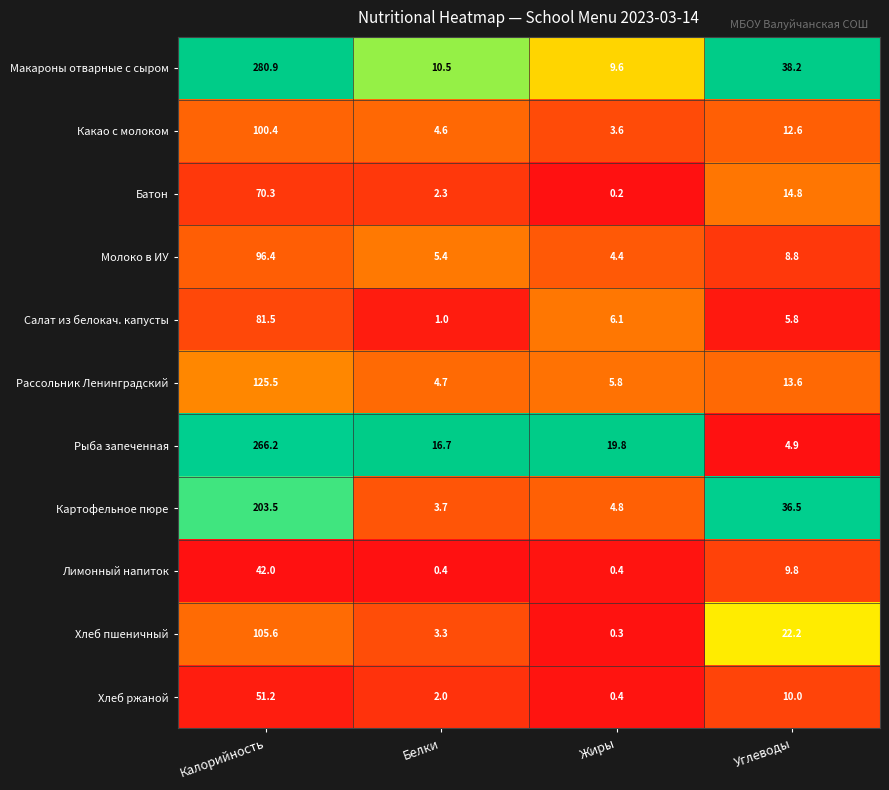

What is the sum of the Картофельное пюре values at Углеводы and Жиры?

41.3